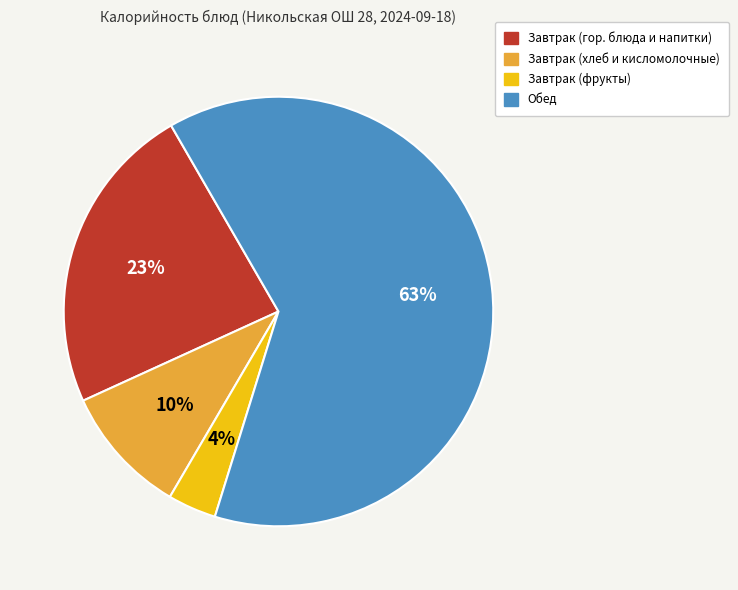

Is there a majority slice in this chart?

Yes